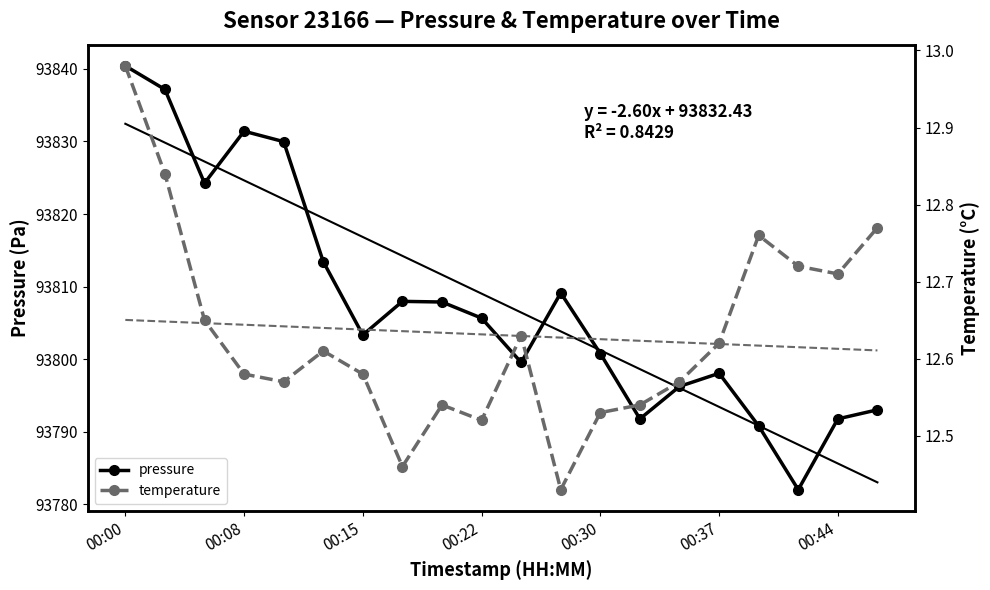

How many lines are shown in the chart?

2